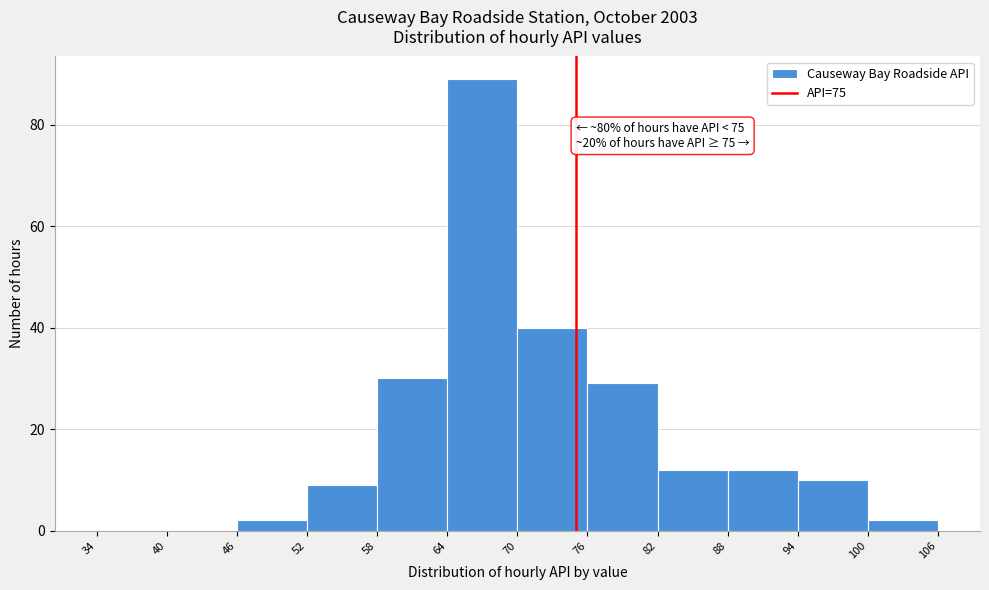

Which range on the x-axis has the tallest bar?

64 to 70